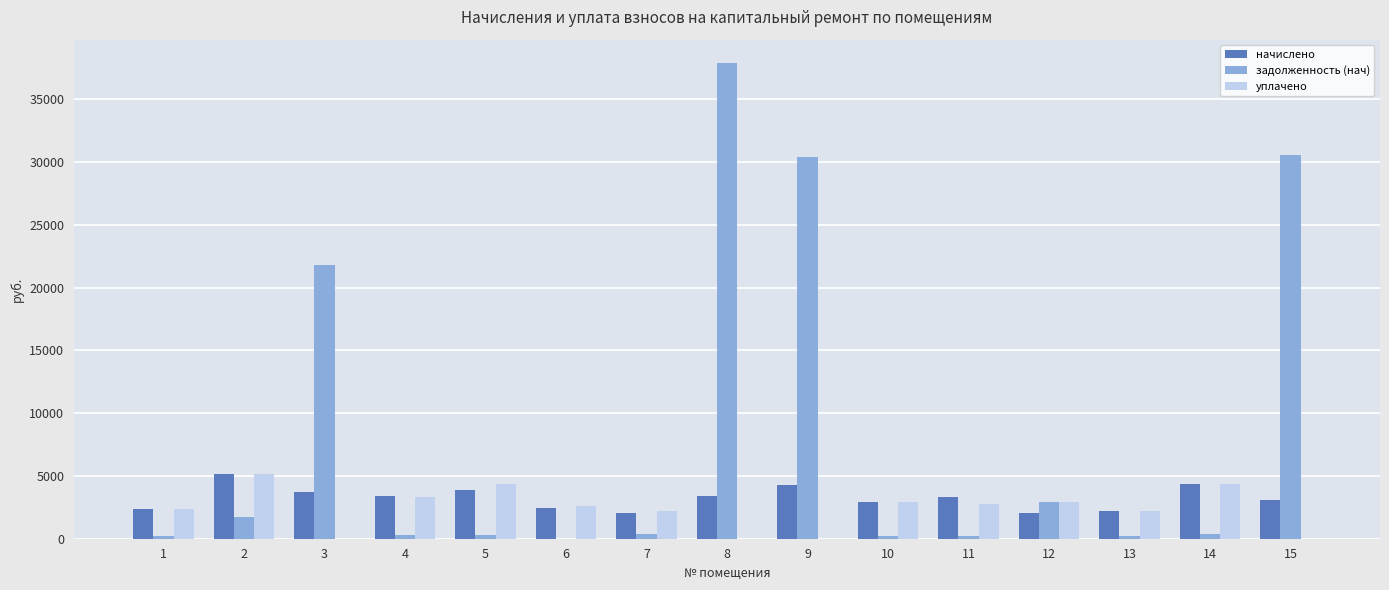

What is the sum of the начислено values at 10 and 7?

5019.0